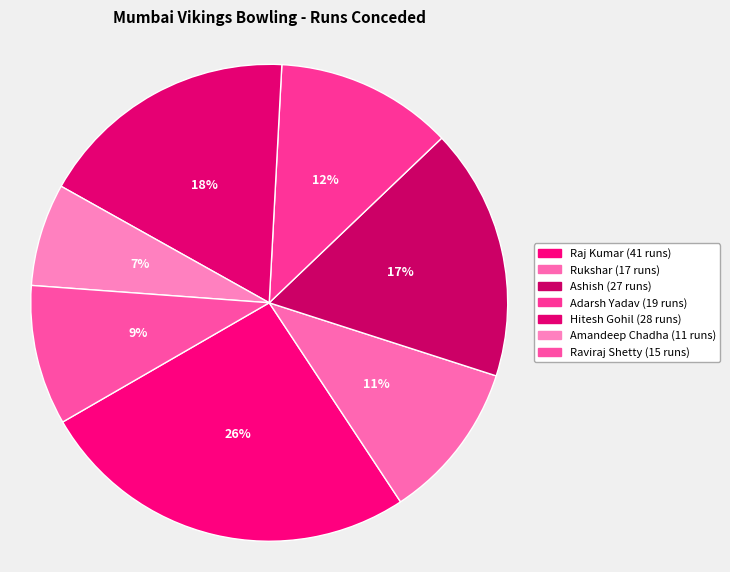

To the nearest percent, what is the difference between the largest and smallest slice percentages?

19%